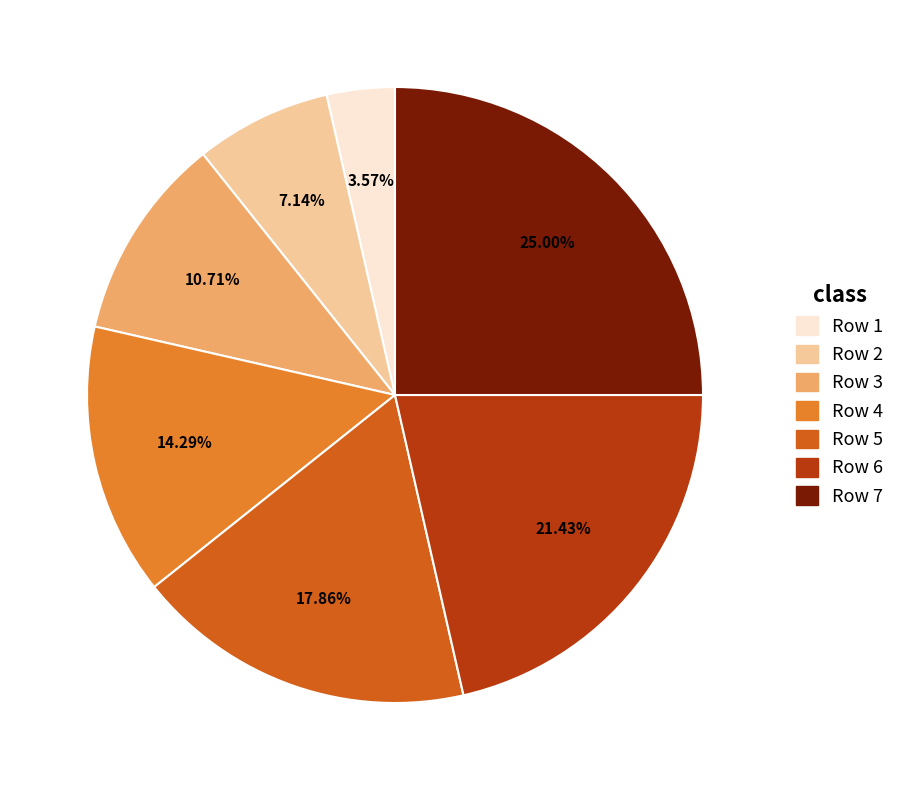

To the nearest percent, what percentage of the pie is Row 7?

25%